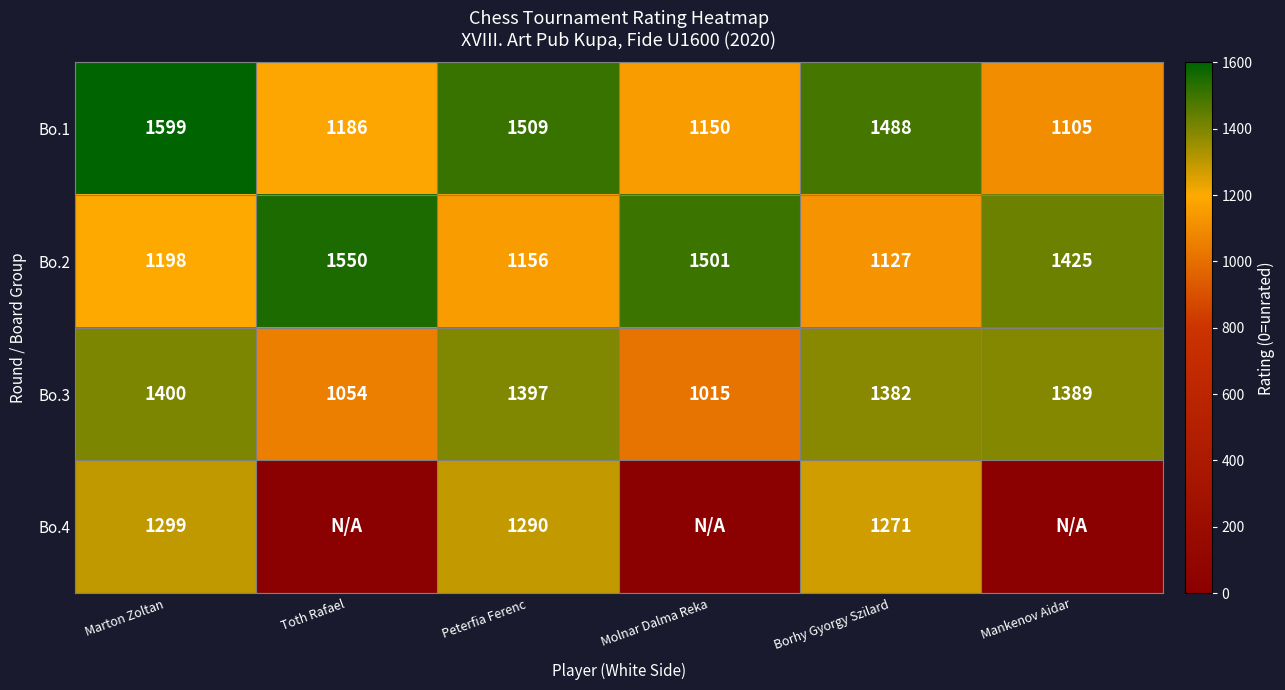

The Bo.3 series shows 1400 at Marton Zoltan. True or false?

True